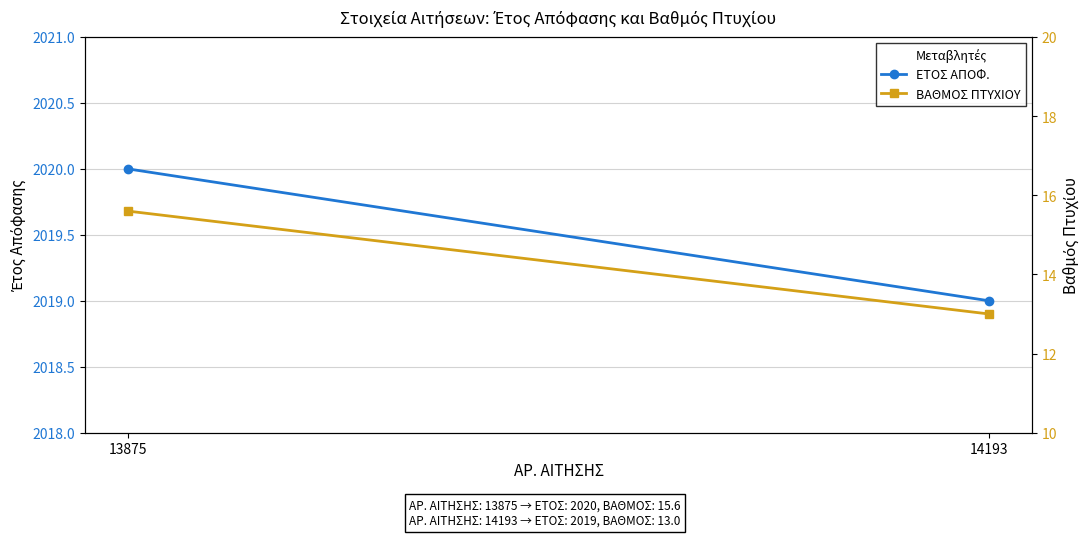

Read the ΒΑΘΜΟΣ ΠΤΥΧΙΟΥ value at 13875.

15.6